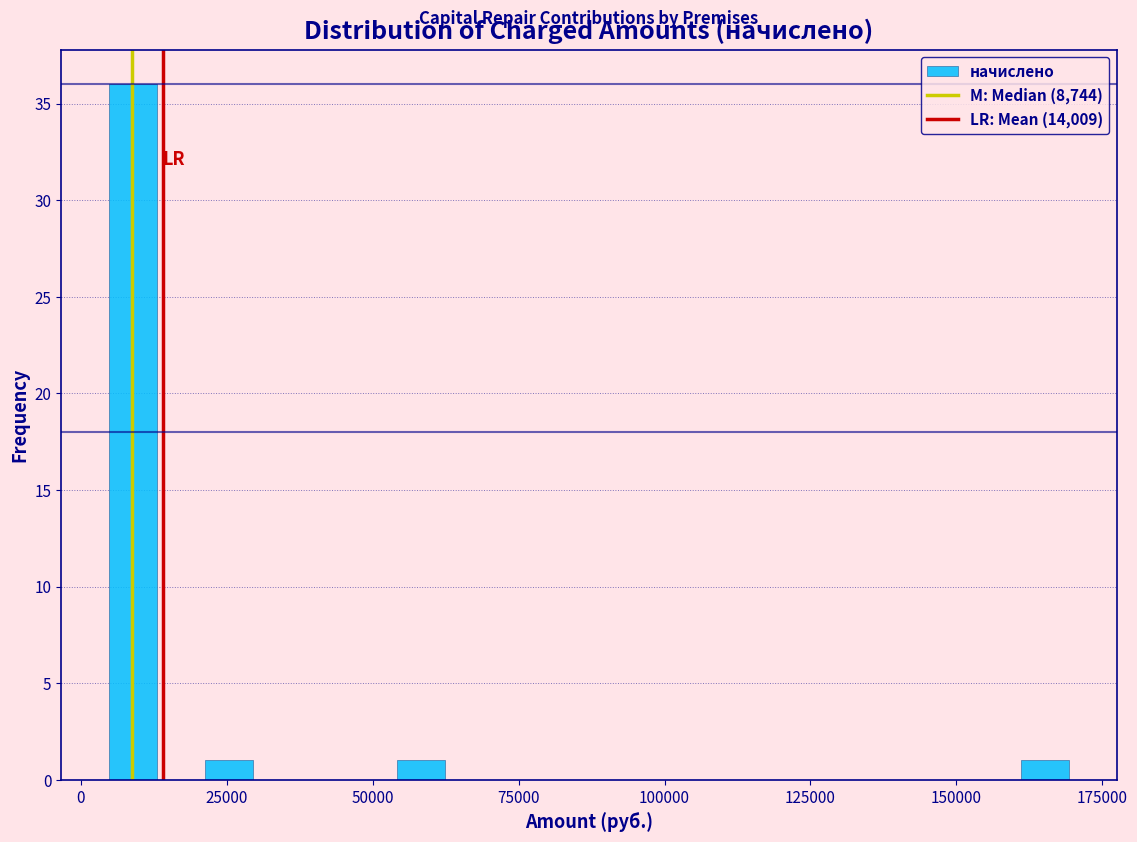

Around what value on the x-axis is the tallest bar? Give the approximate position of its centre, as read against the axis.

10000